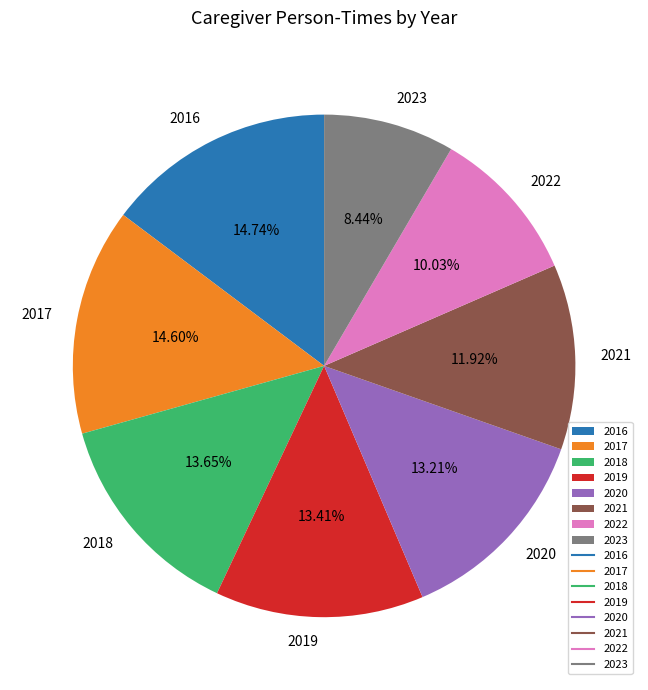

Does 2021 account for over 50% of the chart?

No